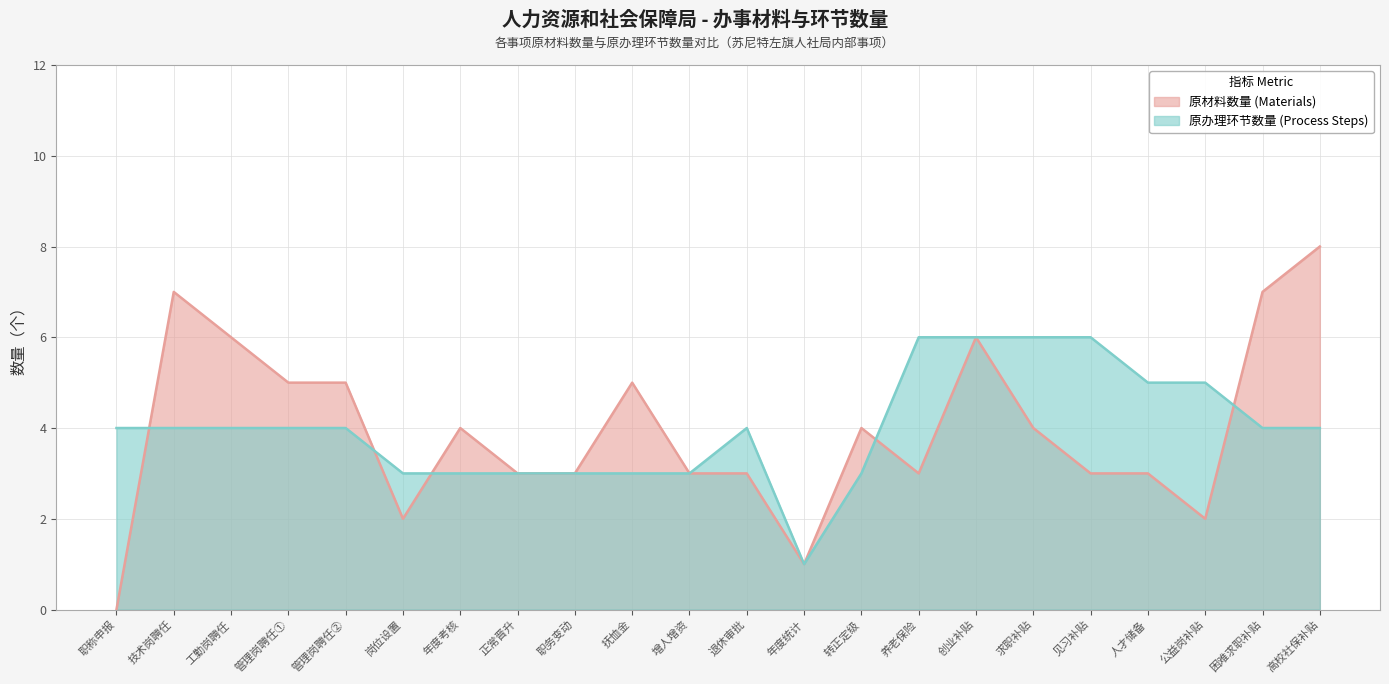

At which label does 原办理环节数量 (Process Steps) first exceed 4?

养老保险